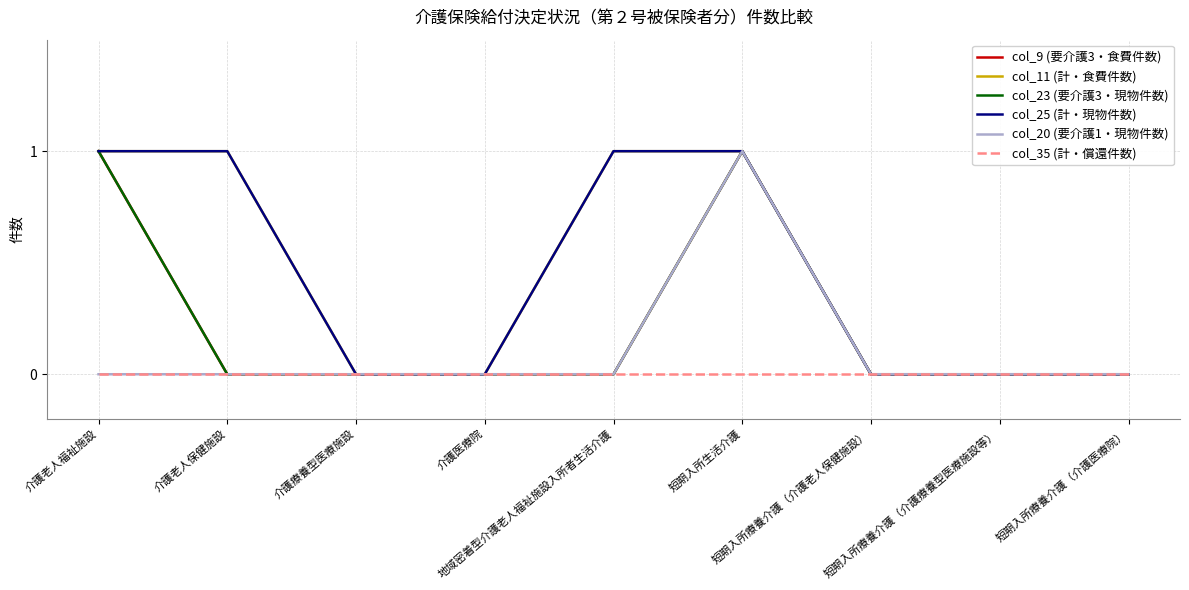

Which series has the widest spread of values?

col_9 (要介護3・食費件数)